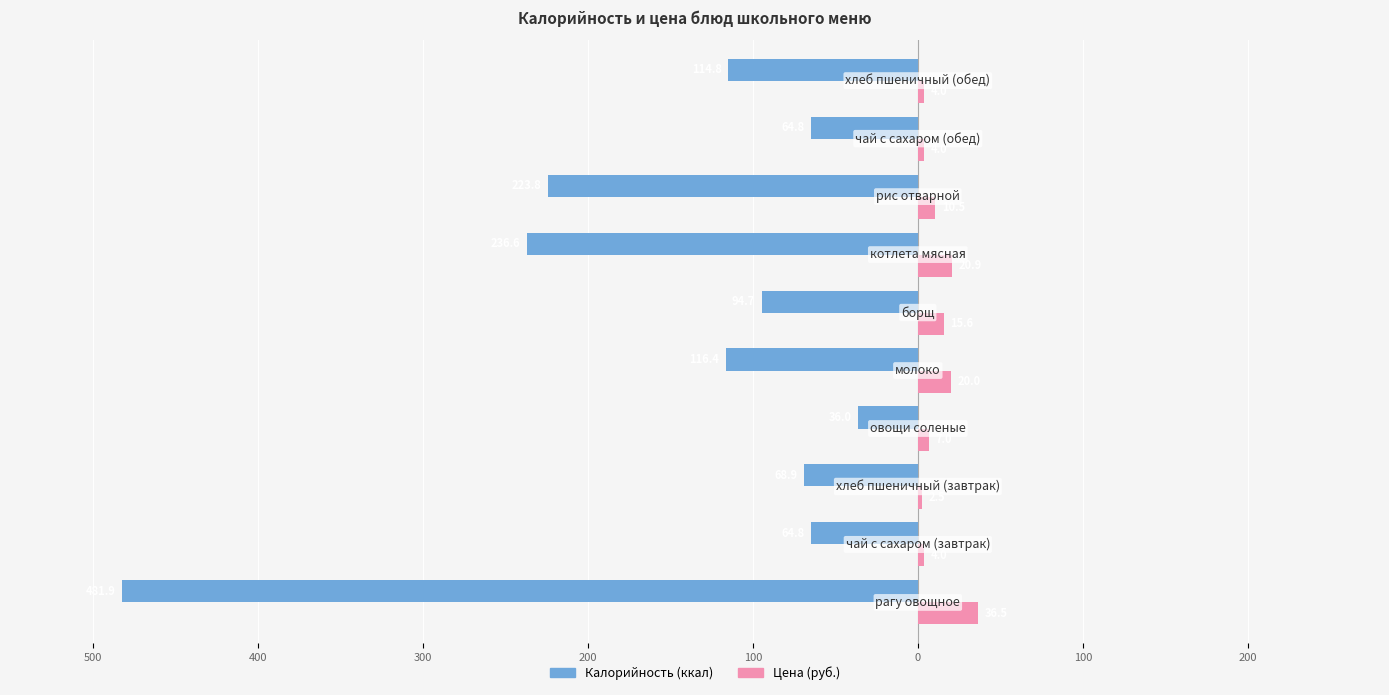

What are all the series names shown in the legend?

Калорийность (ккал), Цена (руб.)